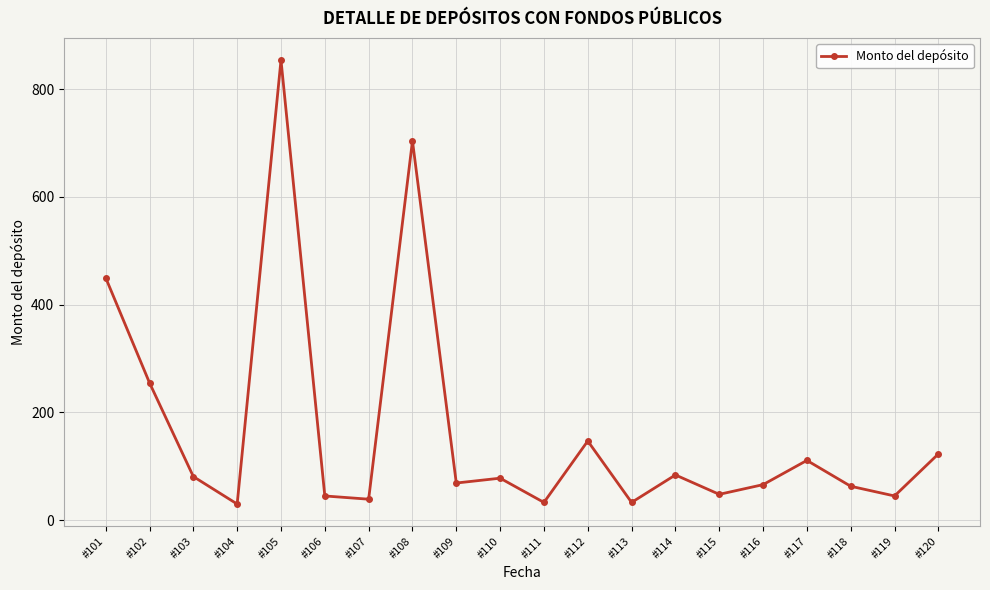

Which label corresponds to the largest value in the chart?

#105